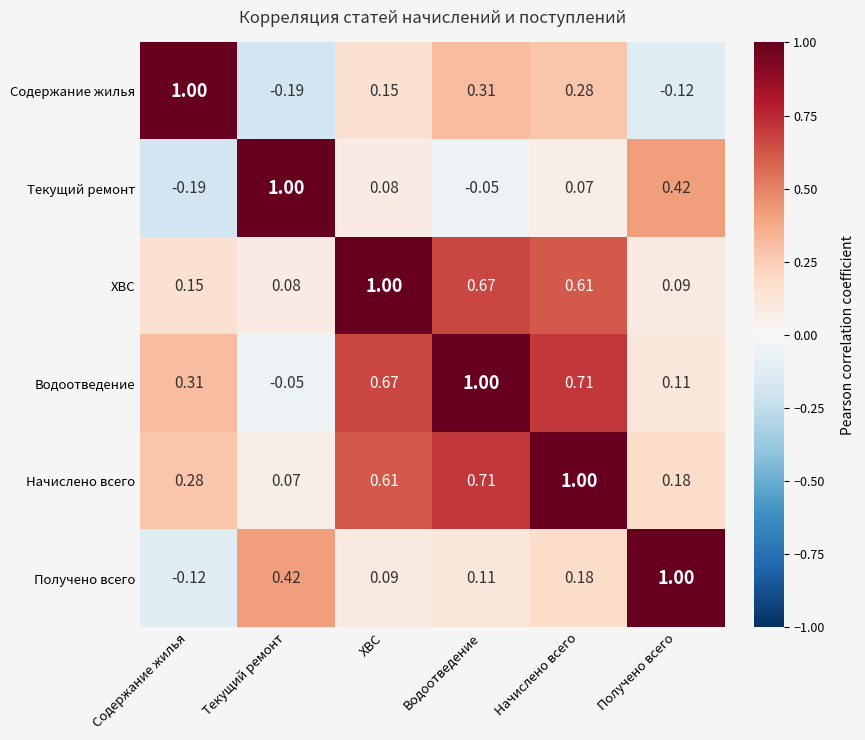

At which label is Водоотведение closest to 0?

Текущий ремонт